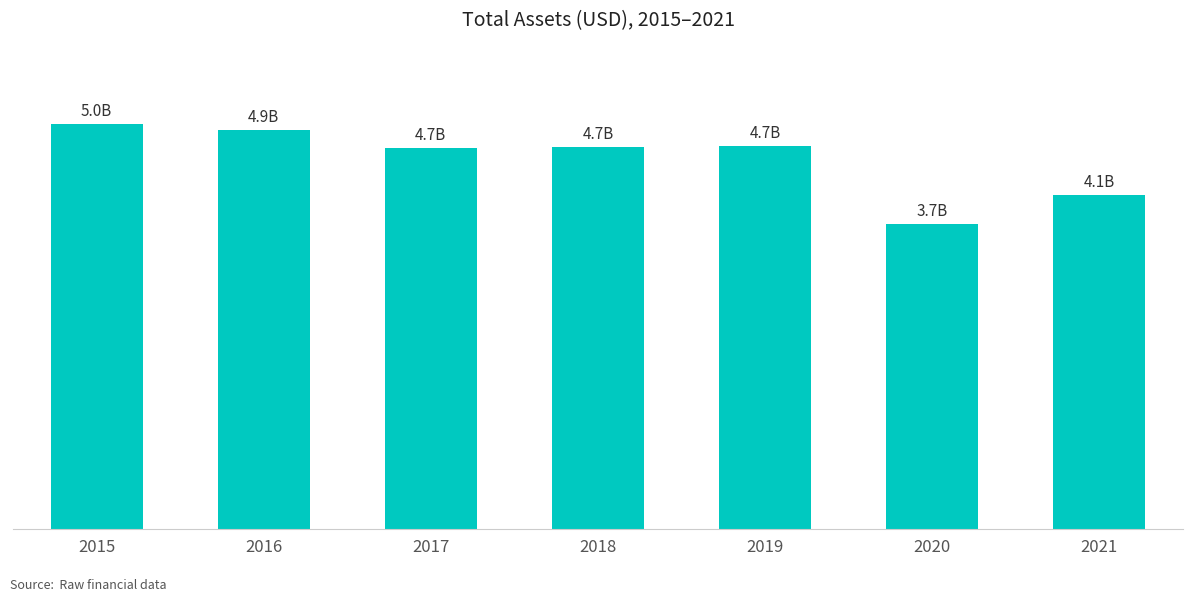

Are the bars horizontal?

No